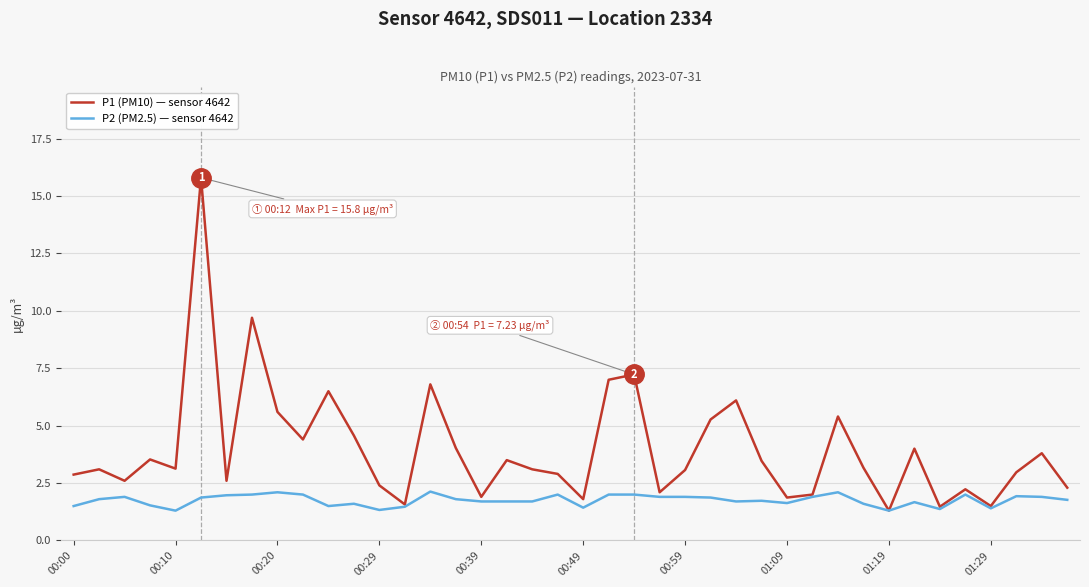

Count the number of data series in this chart.

2